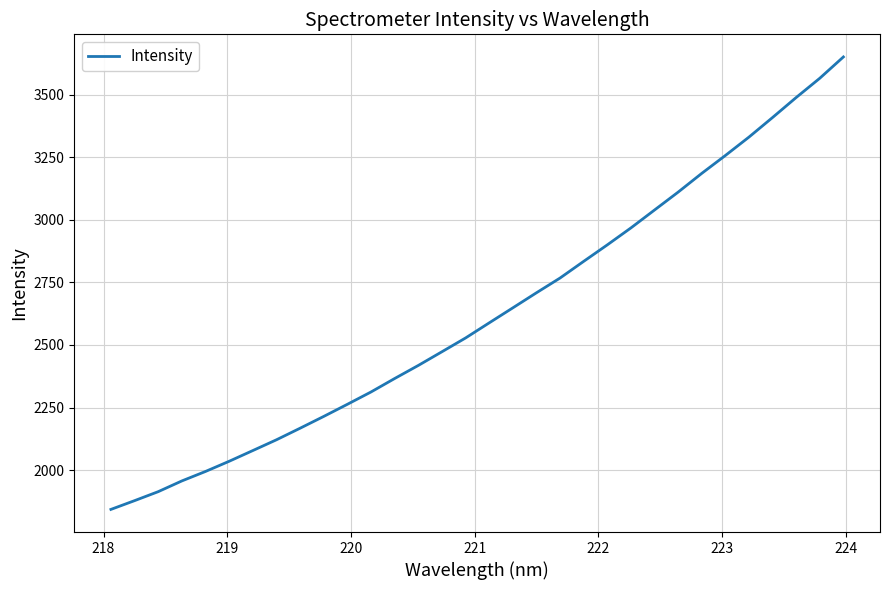

What is the maximum value shown in the chart?

3650.5